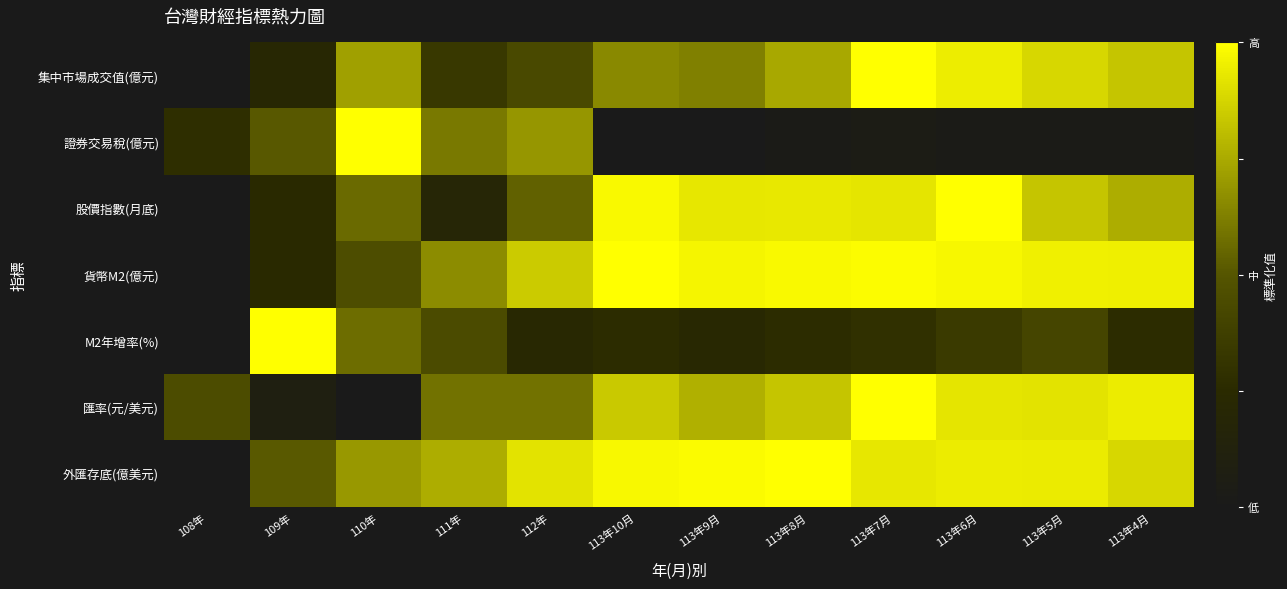

Reading right to left, list all the values displayed in this chart.

集中市場成交值(億元): 113年4月=0.8	113年5月=0.9	113年6月=0.9	113年7月=1.0	113年8月=0.7	113年9月=0.6	113年10月=0.7	112年=0.4	111年=0.3	110年=0.7	109年=0.2	108年=0.0
證券交易稅(億元): 113年4月=0.0	113年5月=0.0	113年6月=0.0	113年7月=0.0	113年8月=0.0	113年9月=0.0	113年10月=0.0	112年=0.7	111年=0.6	110年=1.0	109年=0.5	108年=0.3
股價指數(月底): 113年4月=0.8	113年5月=0.8	113年6月=1.0	113年7月=0.9	113年8月=0.9	113年9月=0.9	113年10月=1.0	112年=0.5	111年=0.2	110年=0.6	109年=0.2	108年=0.0
貨幣M2(億元): 113年4月=1.0	113年5月=1.0	113年6月=1.0	113年7月=1.0	113年8月=1.0	113年9月=1.0	113年10月=1.0	112年=0.8	111年=0.7	110年=0.5	109年=0.2	108年=0.0
M2年增率(%): 113年4月=0.3	113年5月=0.4	113年6月=0.3	113年7月=0.3	113年8月=0.3	113年9月=0.2	113年10月=0.3	112年=0.2	111年=0.4	110年=0.6	109年=1.0	108年=0.0
匯率(元/美元): 113年4月=0.9	113年5月=0.9	113年6月=0.9	113年7月=1.0	113年8月=0.8	113年9月=0.8	113年10月=0.8	112年=0.6	111年=0.6	110年=0.0	109年=0.1	108年=0.4
外匯存底(億美元): 113年4月=0.9	113年5月=0.9	113年6月=0.9	113年7月=0.9	113年8月=1.0	113年9月=1.0	113年10月=1.0	112年=0.9	111年=0.8	110年=0.7	109年=0.5	108年=0.0